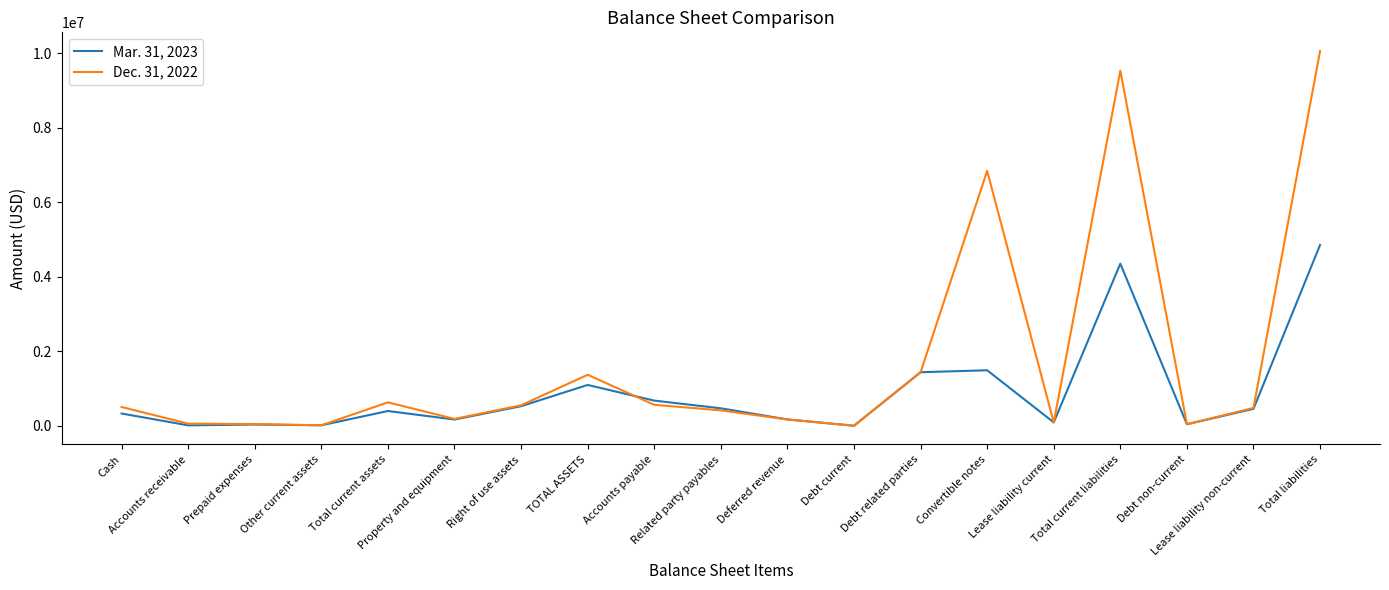

What is the greatest value displayed?

10064615